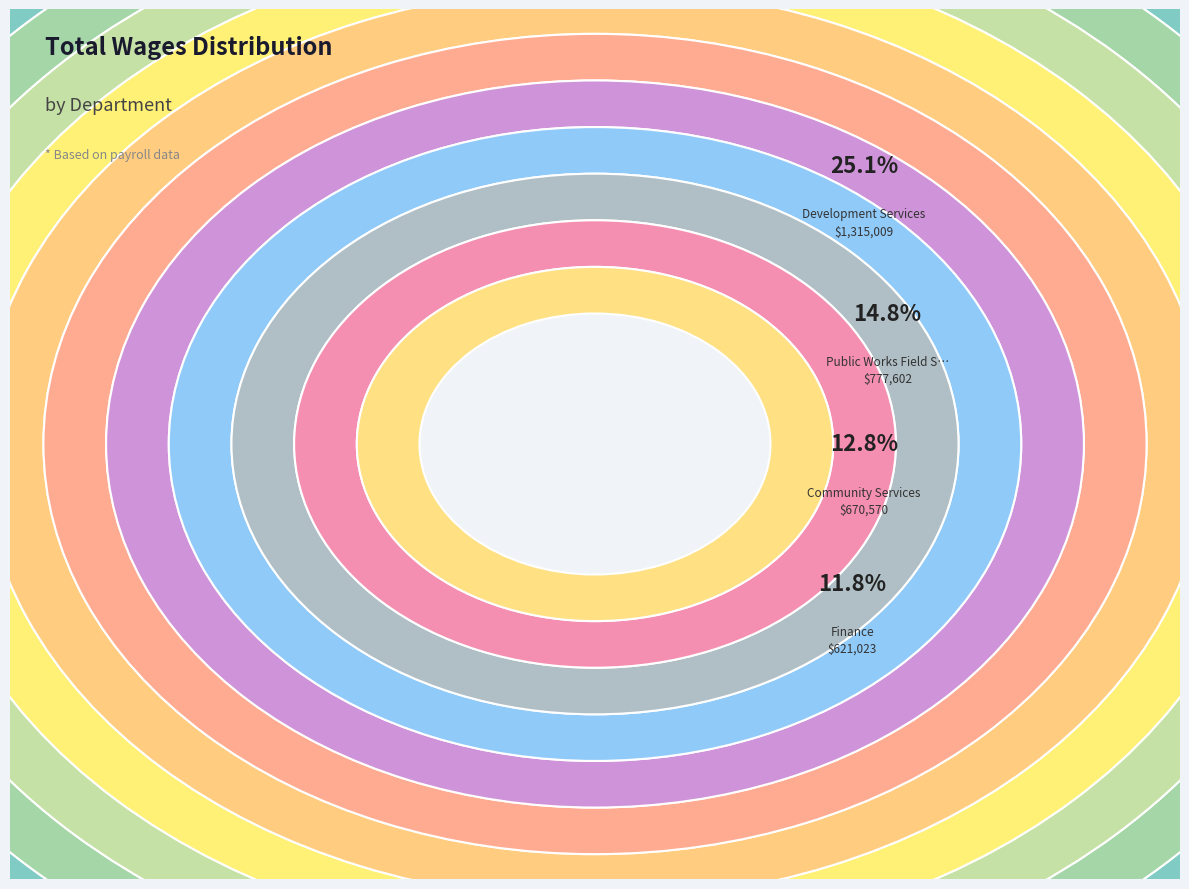

How many segments does this pie chart have?

14